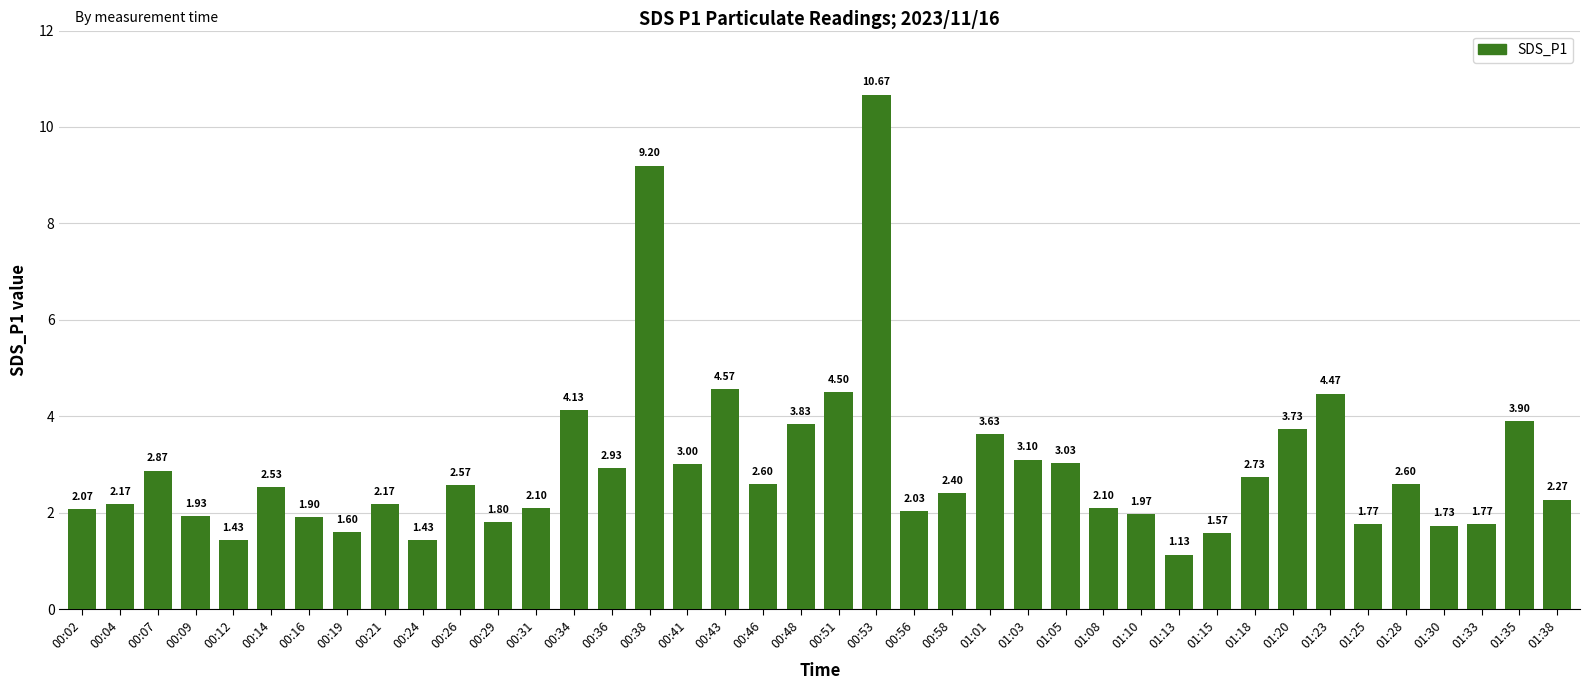

True or false: the data shows 9.2 at 00:38.

True